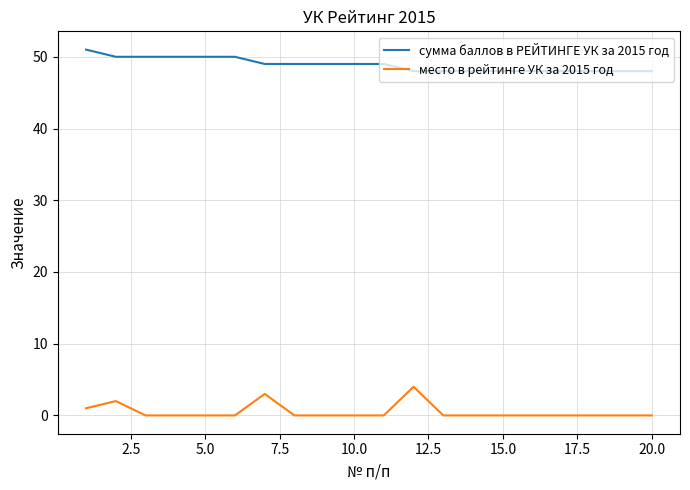

Reading left to right, transcribe all the data shown in this chart.

сумма баллов в РЕЙТИНГЕ УК за 2015 год: 51	50	50	50	50	50	49	49	49	49	49	48	48	48	48	48	48	48	48	48
место в рейтинге УК за 2015 год: 1	2	0	0	0	0	3	0	0	0	0	4	0	0	0	0	0	0	0	0